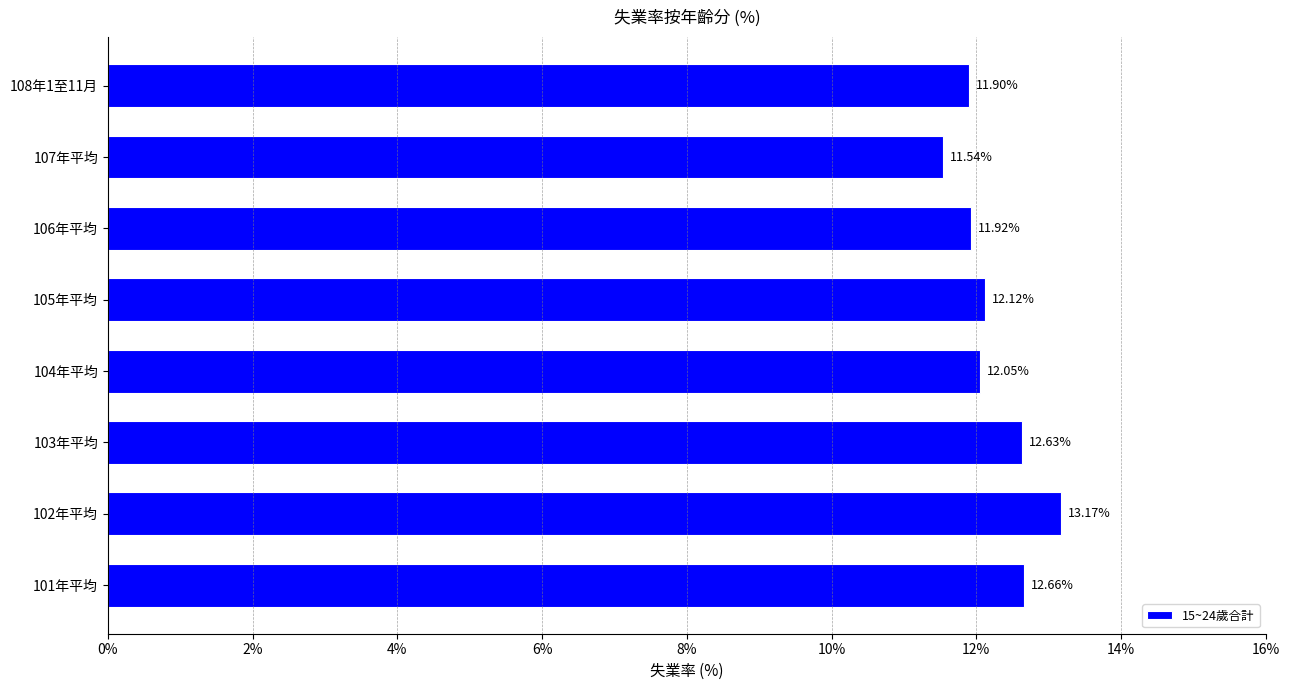

How many distinct data groups are displayed?

1